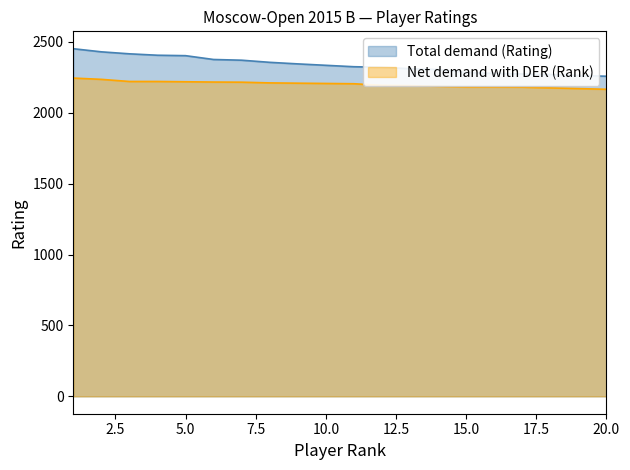

Where is Total demand (Rating) nearest to the value 2354?

8